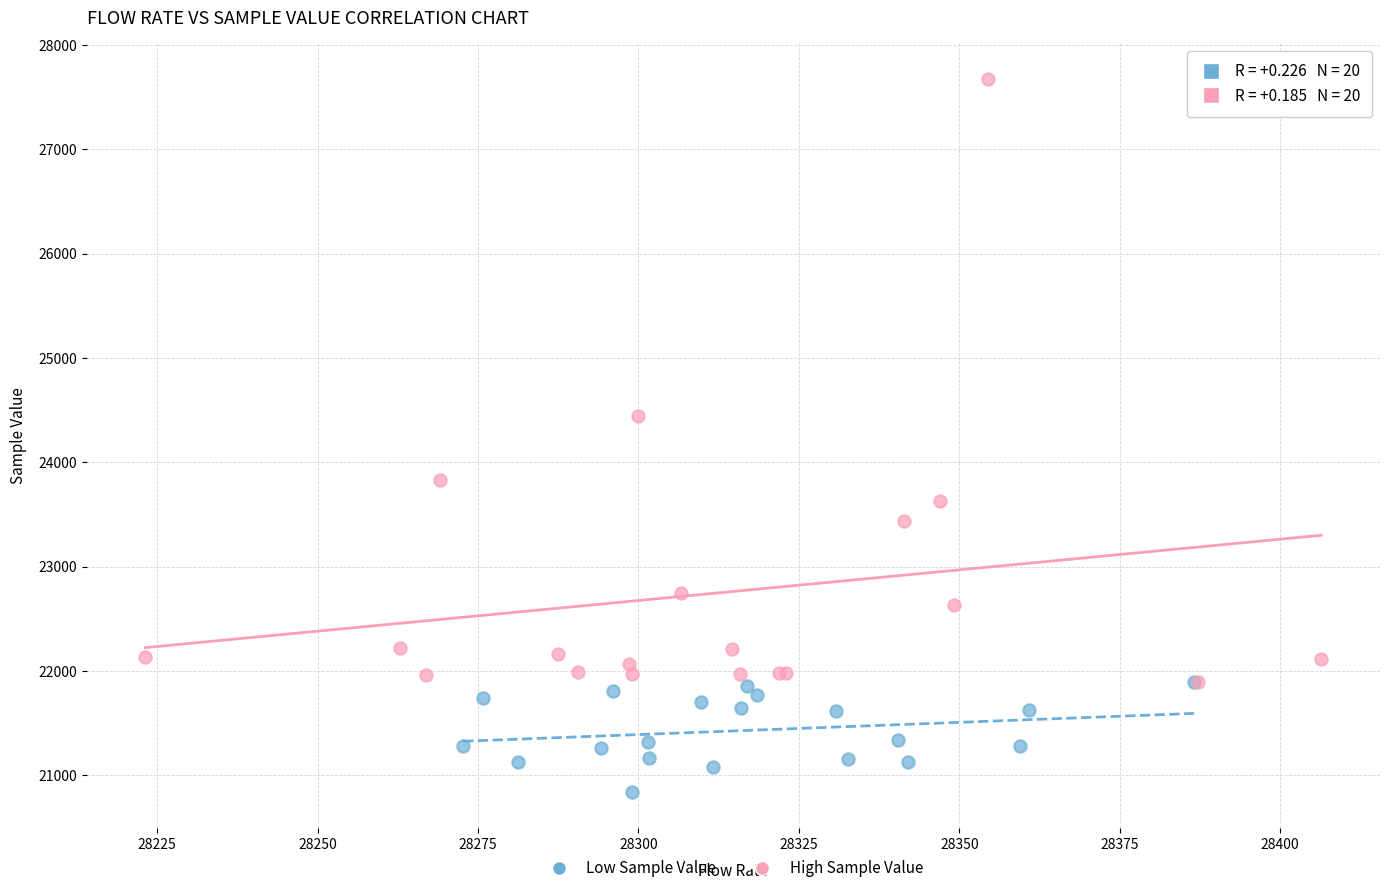

Which series has the largest Y range (max minus min)?

High Sample Value